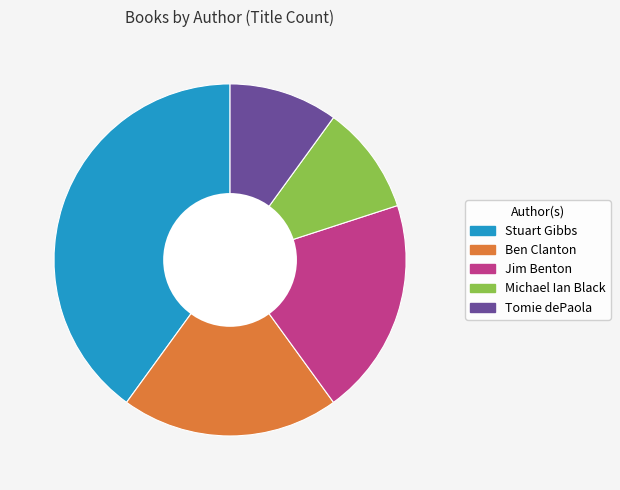

Is it true that Ben Clanton is 20% of the pie?

True